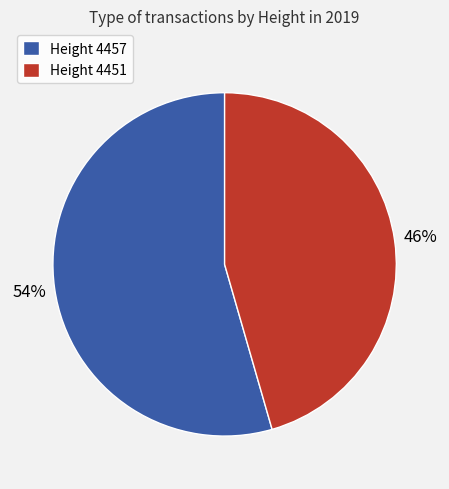

To the nearest percent, what is the average slice percentage?

50%